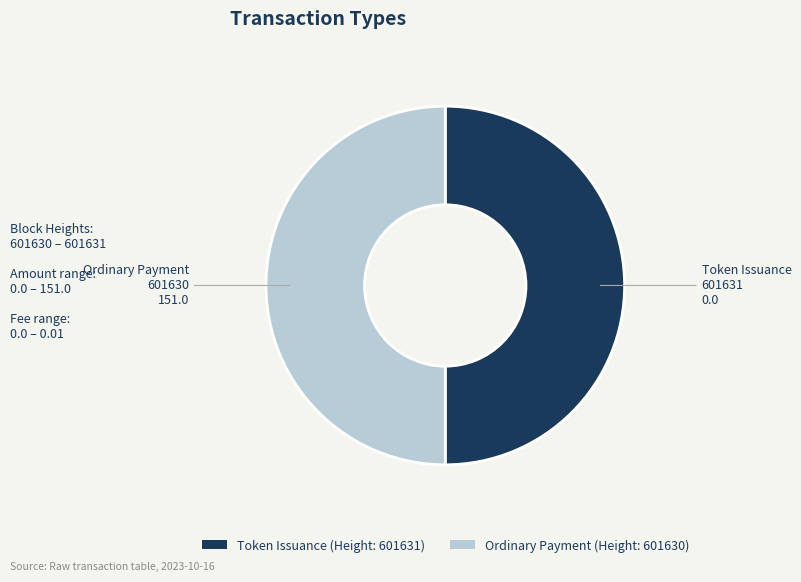

Approximately how many times larger is the value at Ordinary Payment (Height: 601630) compared to Token Issuance (Height: 601631)?

1.0